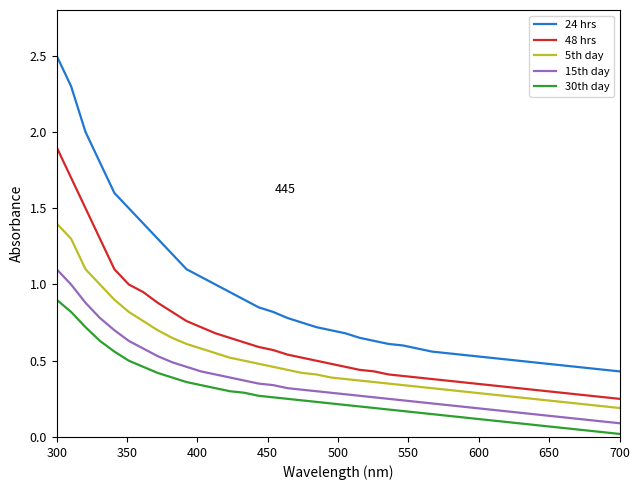

Rank the series by their maximum value, from lowest to highest.

30th day, 15th day, 5th day, 48 hrs, 24 hrs